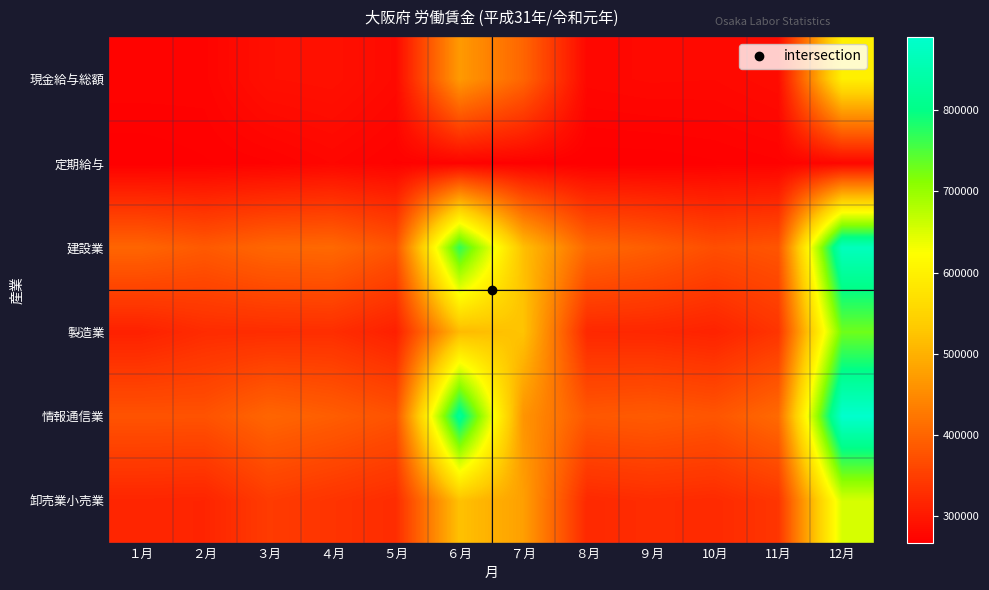

Reading left to right, extract all data points from this chart.

現金給与総額: １月=274112	２月=273703	３月=288998	４月=290933	５月=281233	６月=469621	７月=401050	８月=278075	９月=280062	10月=279552	11月=284109	12月=596020
定期給与: １月=267297	２月=269362	３月=271566	４月=277157	５月=271539	６月=272040	７月=269674	８月=267655	９月=267655	10月=269362	11月=271566	12月=277157
建設業: １月=400593	２月=385546	３月=402489	４月=405408	５月=378079	６月=768848	７月=518855	８月=404518	９月=390753	10月=370246	11月=379275	12月=869612
製造業: １月=311432	２月=325412	３月=327087	４月=328485	５月=309610	６月=511909	７月=523874	８月=320617	９月=319325	10月=313377	11月=336891	12月=728427
情報通信業: １月=376535	２月=375811	３月=401552	４月=390607	５月=376022	６月=821776	７月=462845	８月=382767	９月=387061	10月=379703	11月=407046	12月=890380
卸売業小売業: １月=317375	２月=315655	３月=345859	４月=336098	５月=326095	６月=521044	７月=476553	８月=321928	９月=326859	10月=323775	11月=338203	12月=654124